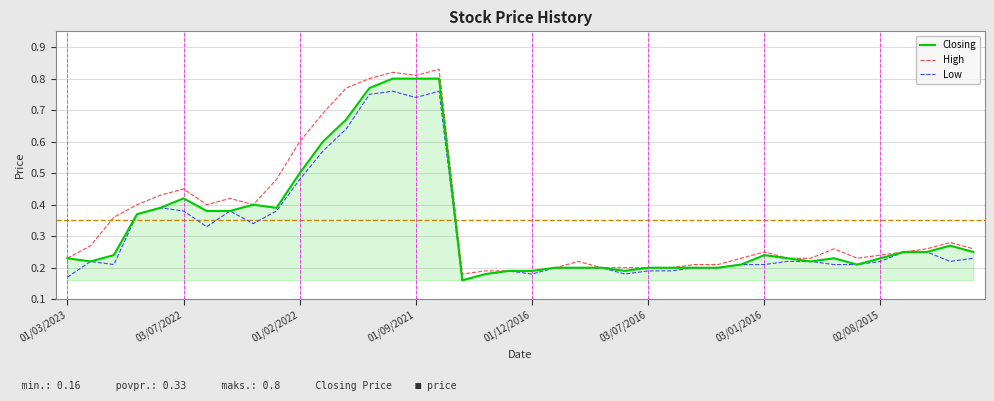

What are all the series names shown in the legend?

Closing, High, Low